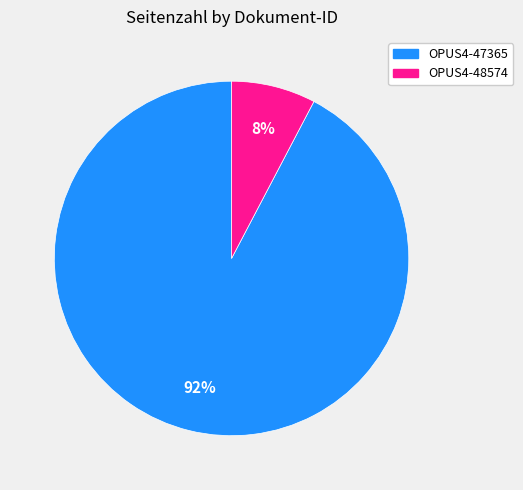

Which category has the smallest portion of the pie?

OPUS4-48574